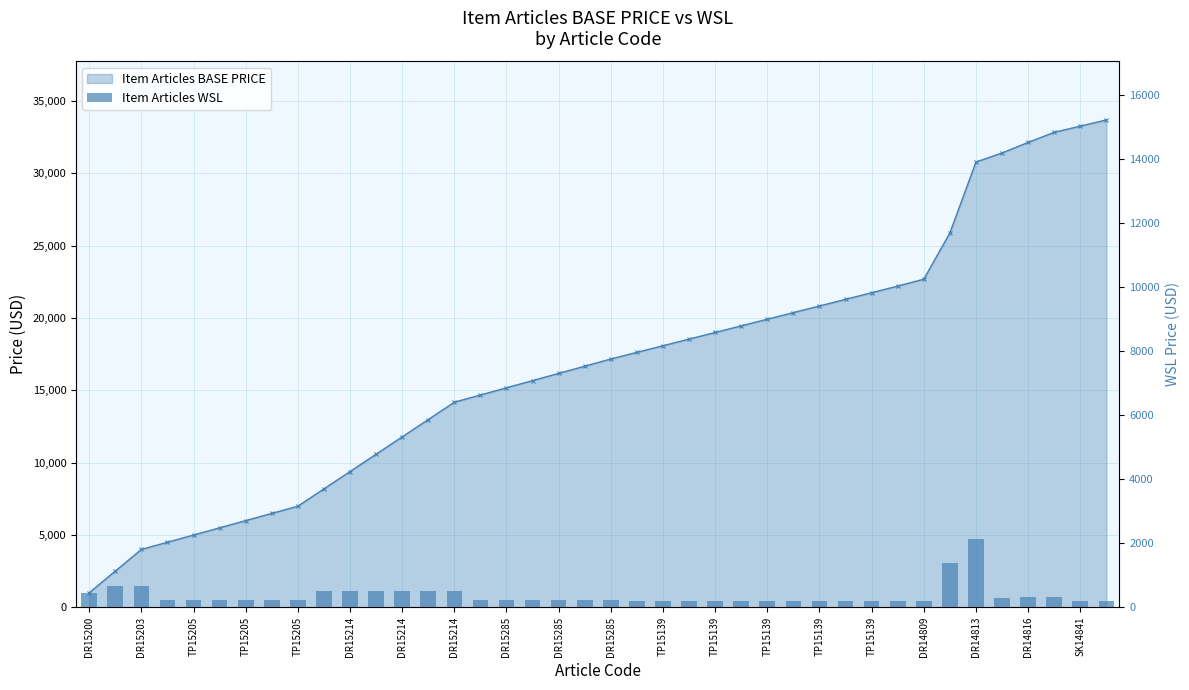

What is the difference between the maximum and second lowest values?

1943